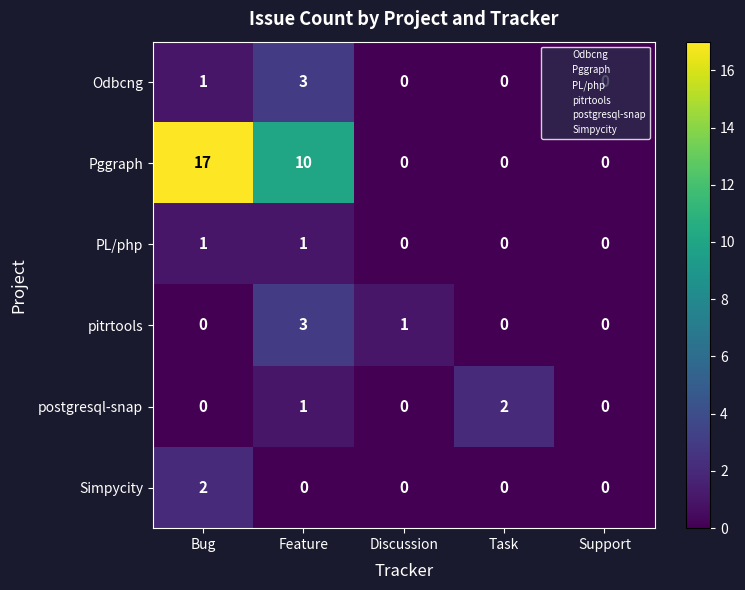

What is the total value across all series at Feature?

18